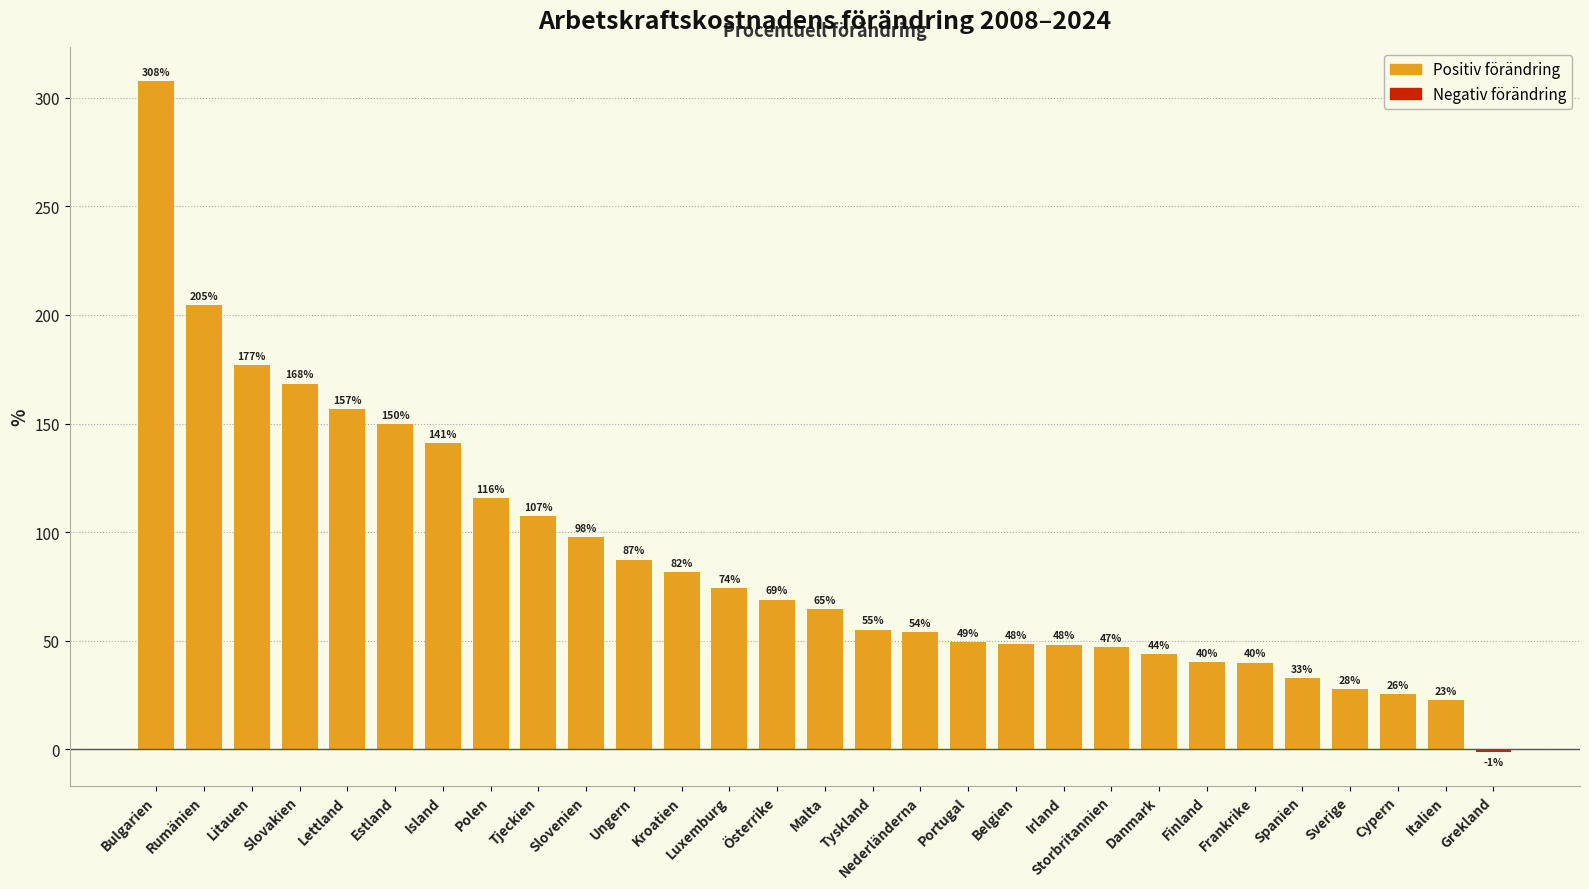

At which category does the chart reach its minimum across all series?

Grekland